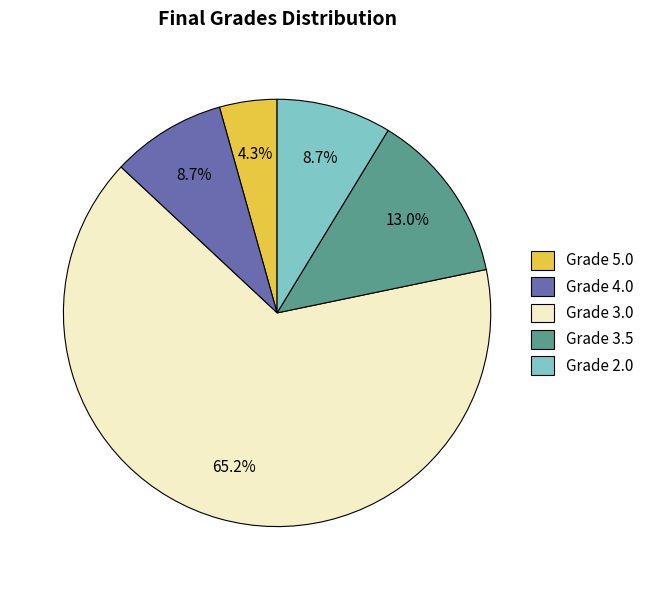

Is the sum of Grade 2.0 and Grade 3.0 greater than half?

Yes